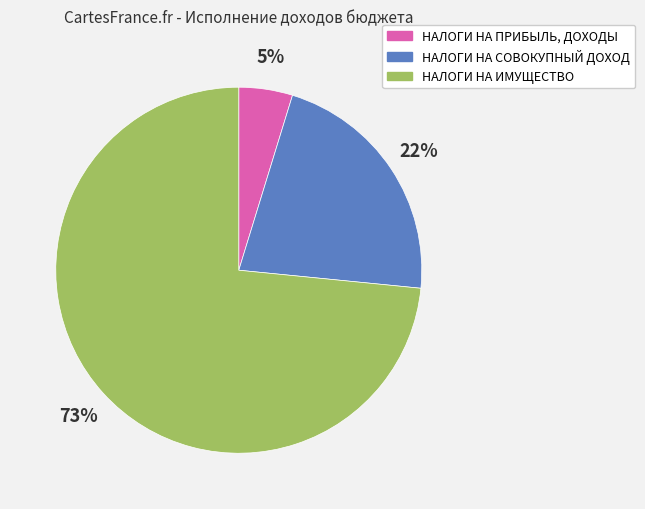

Combined, do НАЛОГИ НА СОВОКУПНЫЙ ДОХОД and НАЛОГИ НА ИМУЩЕСТВО account for over 50%?

Yes